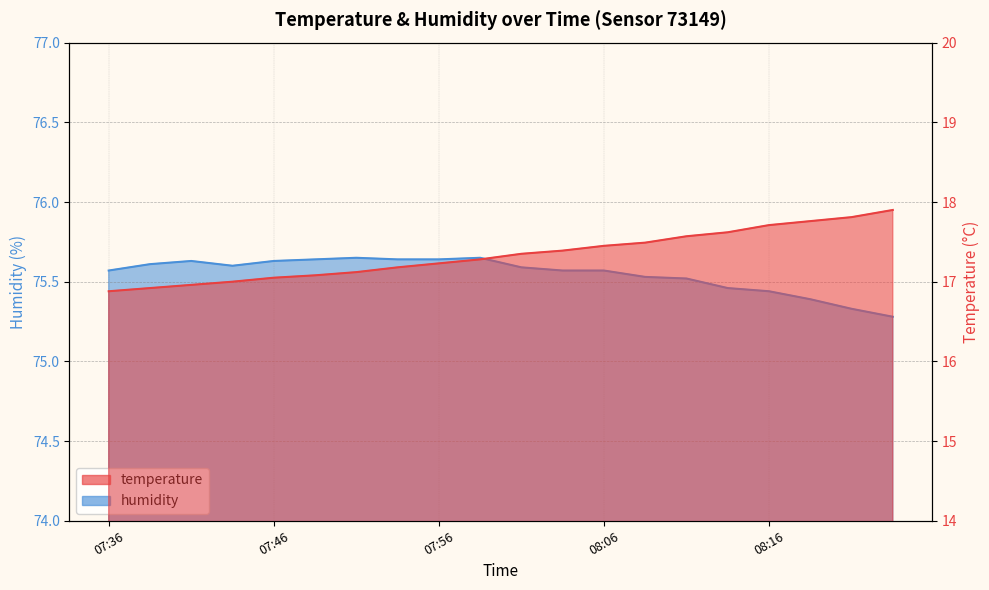

What is the label of the 1st point from the right?

2022-10-26T08:23:25